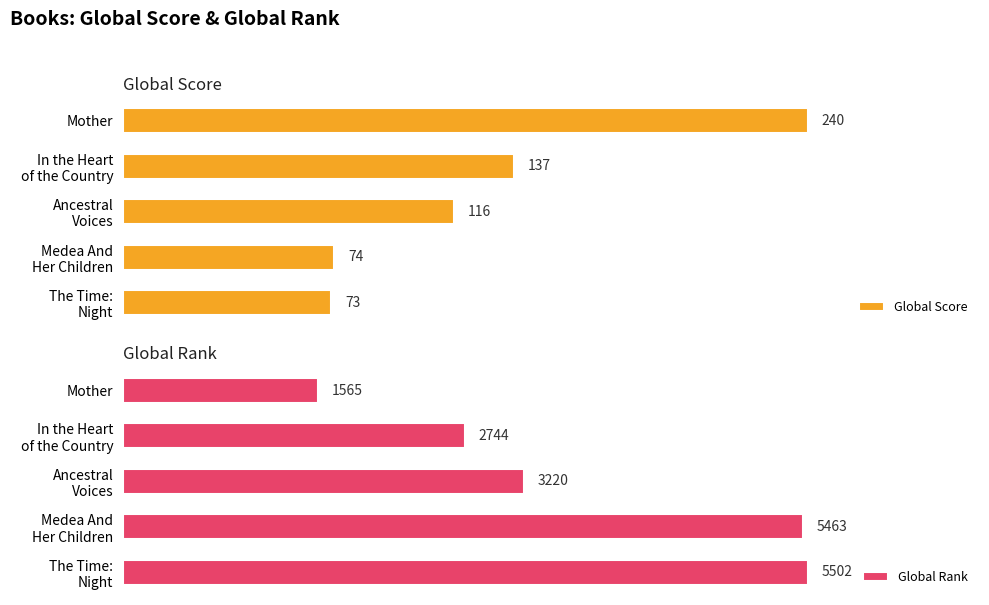

Reading left to right, what are all the values shown in this chart?

Global Score: 240	137	116	74	73
Global Rank: 1565	2744	3220	5463	5502